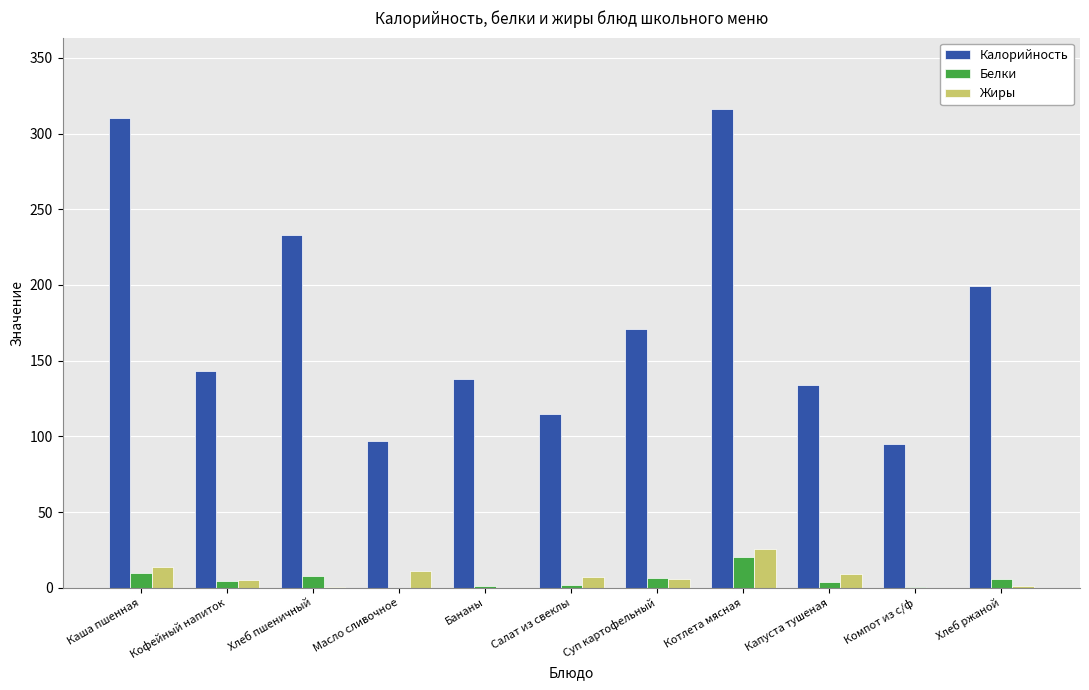

Which series changed the most between Хлеб пшеничный and Котлета мясная?

Калорийность